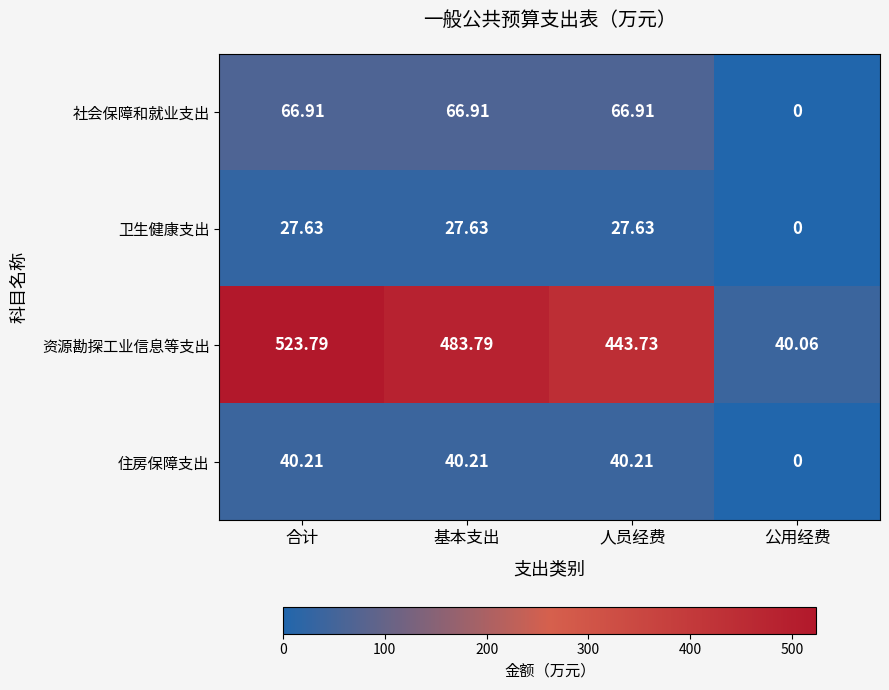

Which label corresponds to the smallest value in the chart?

公用经费